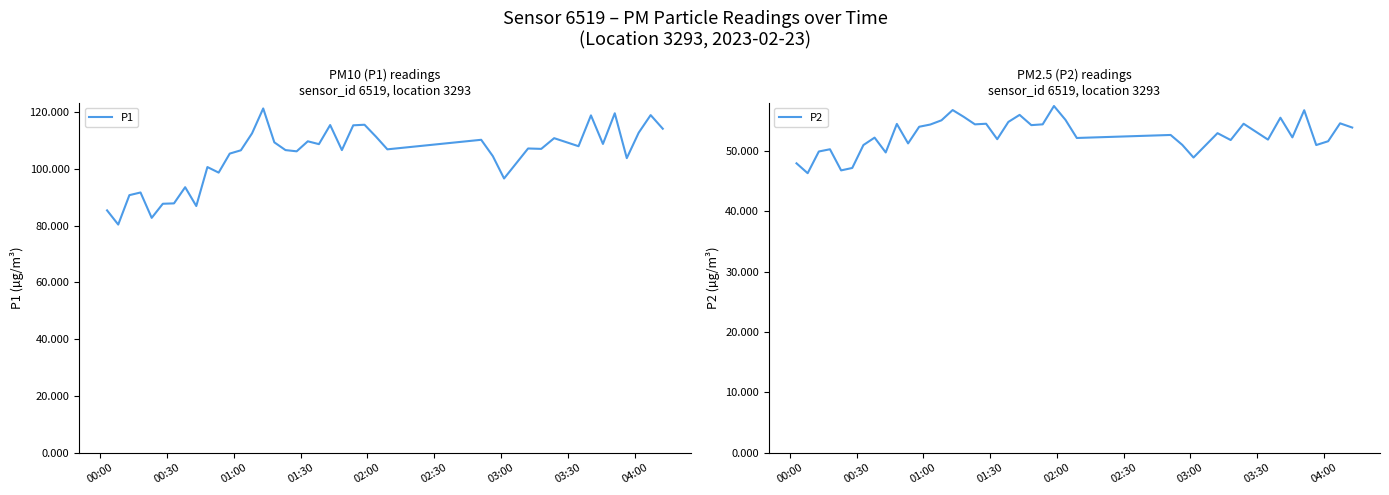

True or false: P1 and P2 intersect in this chart.

False